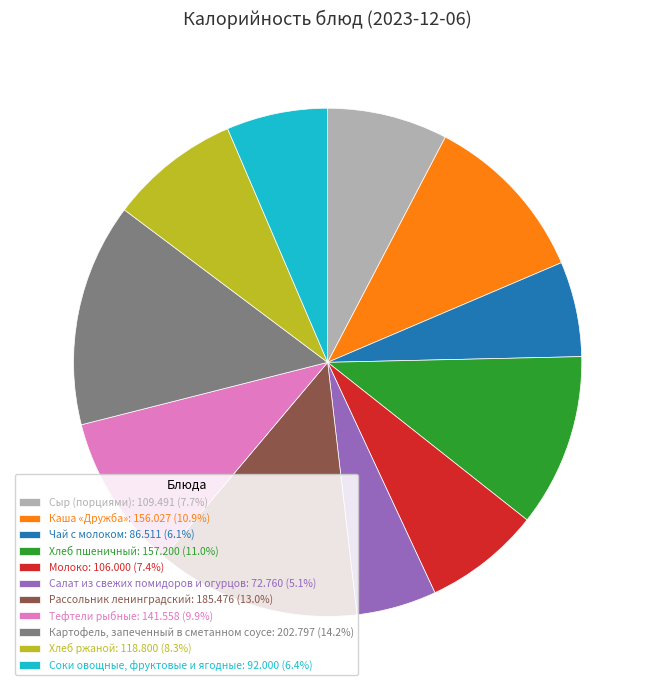

How many slices are in this pie chart?

11